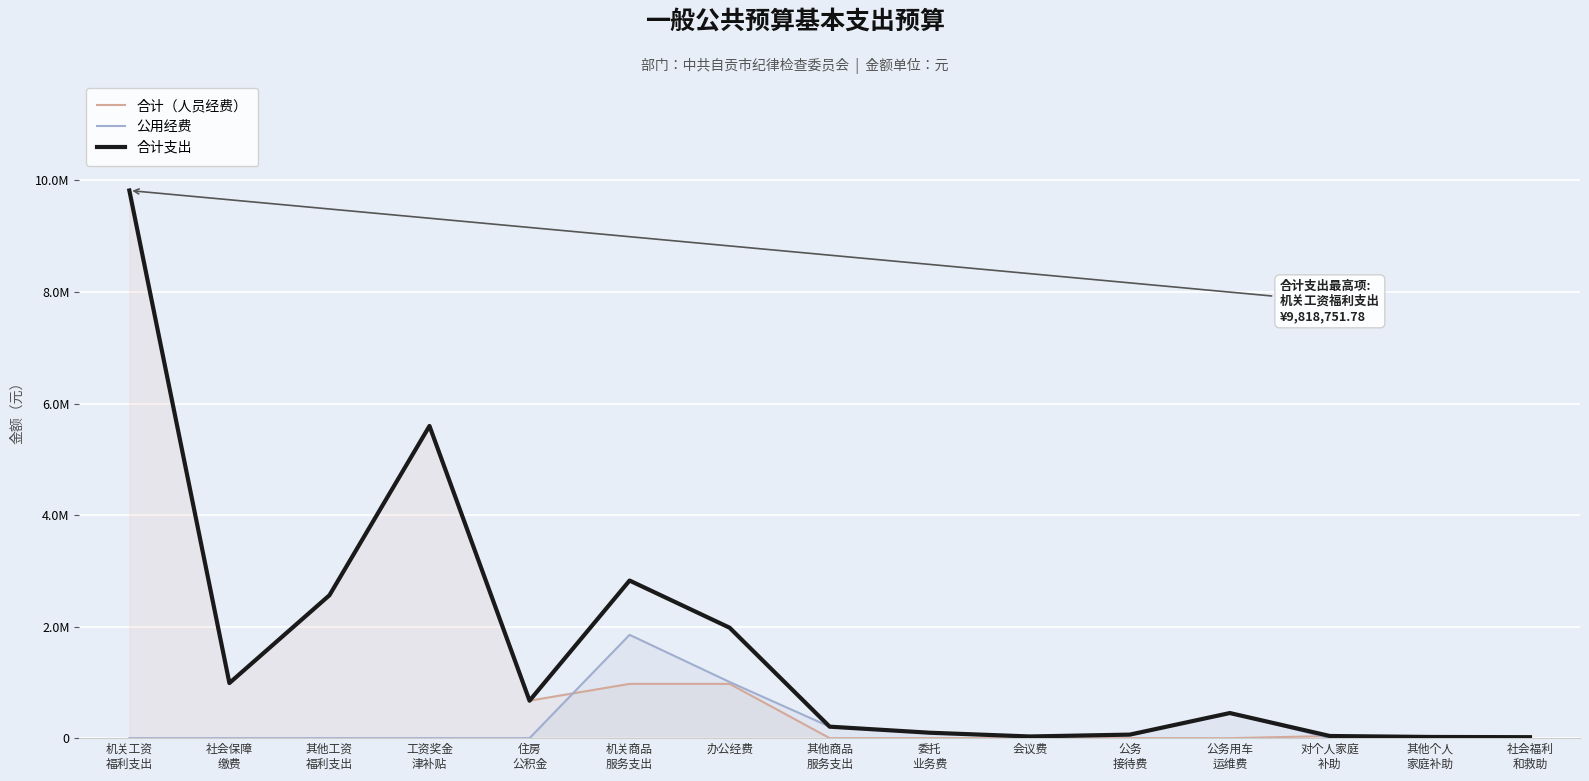

Reading left to right, extract all data points from this chart.

合计（人员经费）: 9818751.8	987860.9	2562000.0	5597224.0	671666.9	973299.2	973299.2	0.0	0.0	0.0	0.0	0.0	38400.0	21120.0	17280.0
公用经费: 0.0	0.0	0.0	0.0	0.0	1852300.0	1006600.0	205680.0	97020.0	30000.0	63000.0	450000.0	0.0	0.0	0.0
合计支出: 9818751.8	987860.9	2562000.0	5597224.0	671666.9	2825599.2	1979899.2	205680.0	97020.0	30000.0	63000.0	450000.0	38400.0	21120.0	17280.0